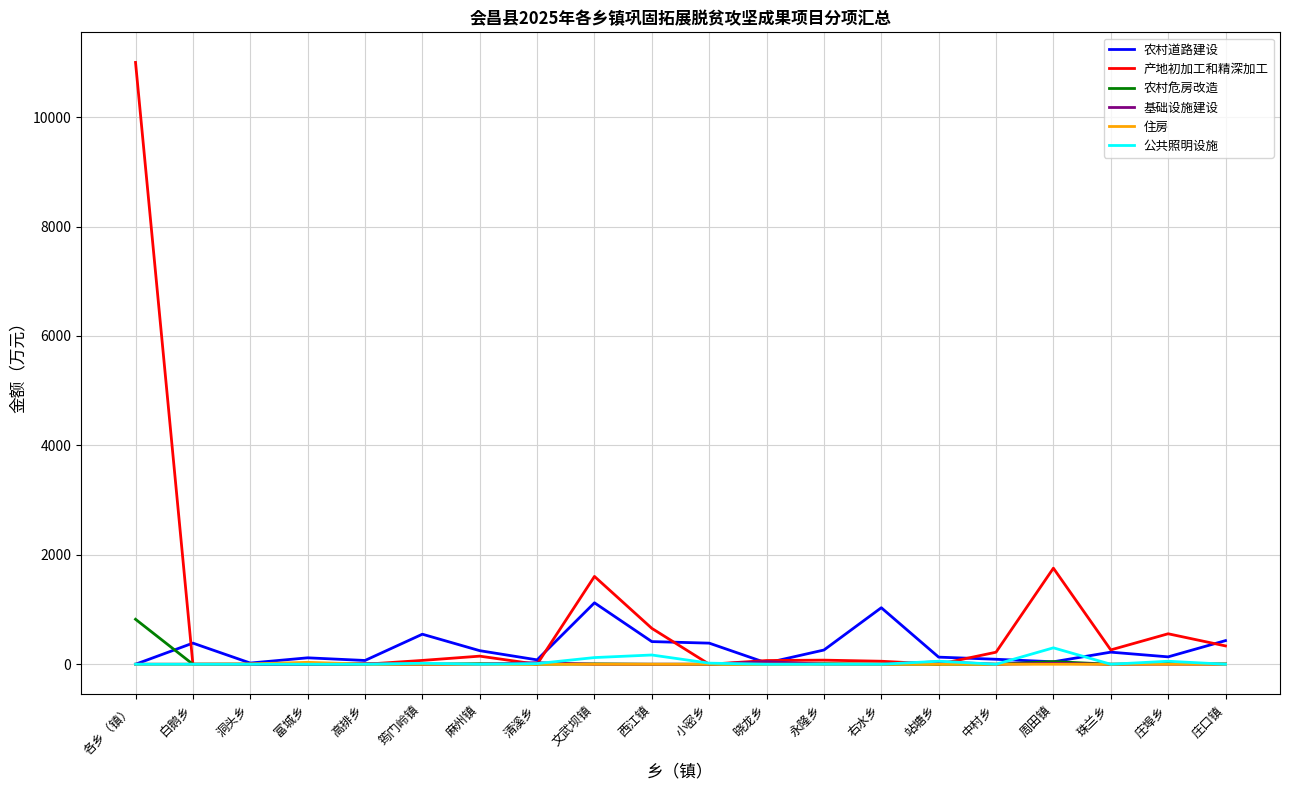

What is the difference between the highest and lowest values at 周田镇?

1756.0